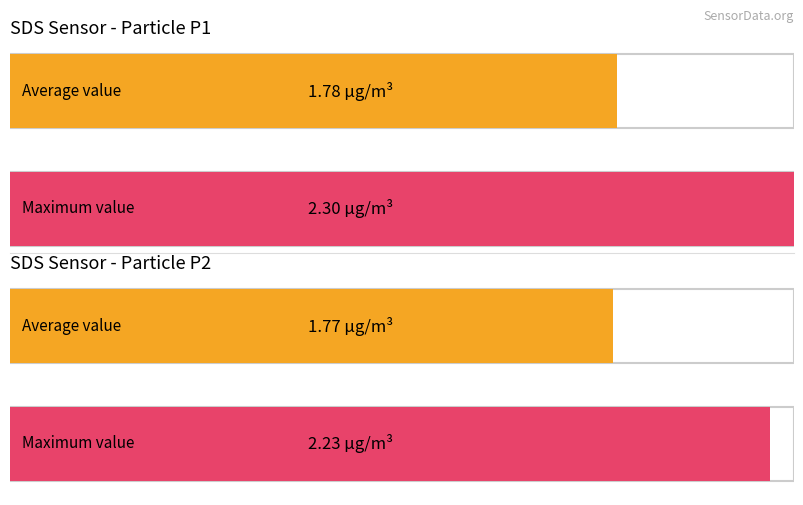

Is it true that SDS_P2 equals 1.8 at 7?

True